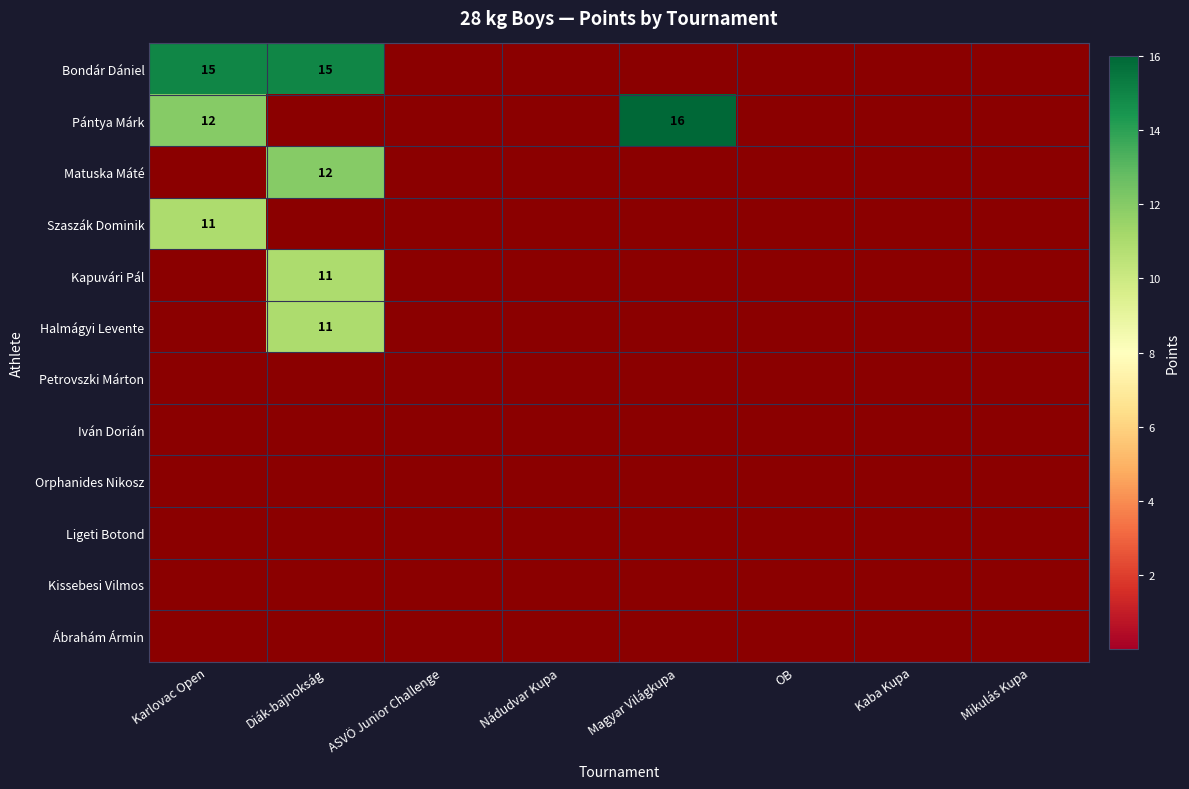

Is it true that Bondár Dániel equals 0 at ASVÖ Junior Challenge?

True